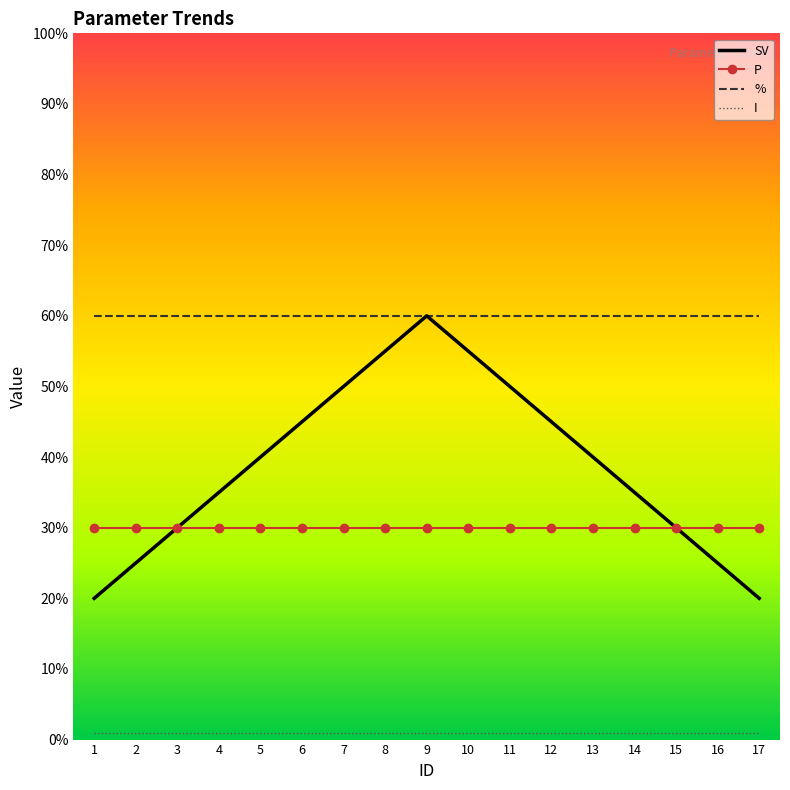

True or false: P and % cross at least once.

False